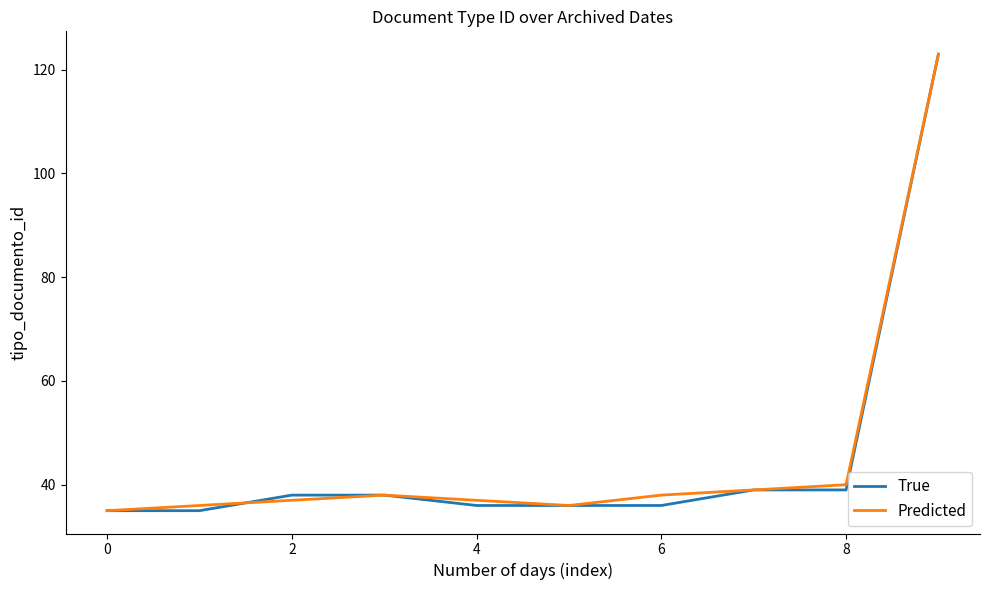

How many values in the Predicted series are below 38?

5